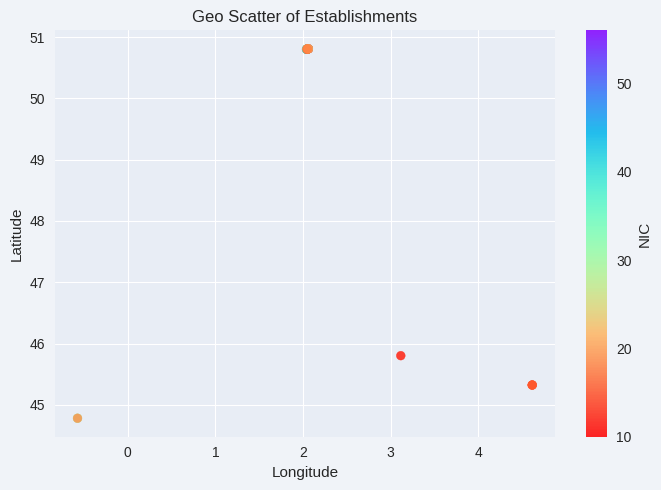

What Y value in the scatter plot is closest to 47?

45.8